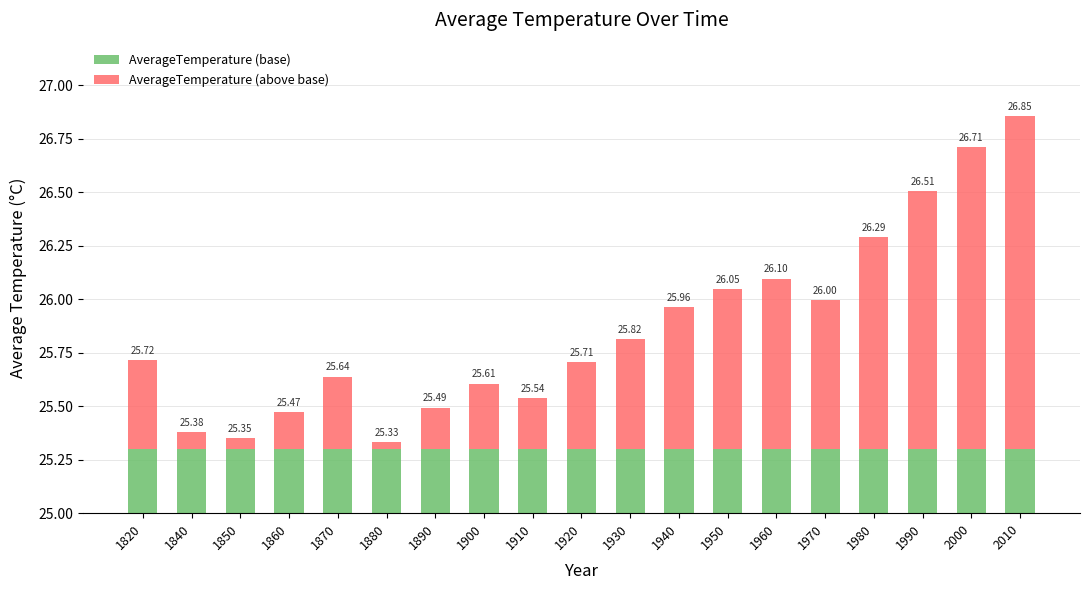

What are all the series names shown in the legend?

AverageTemperature (base), AverageTemperature (above base)